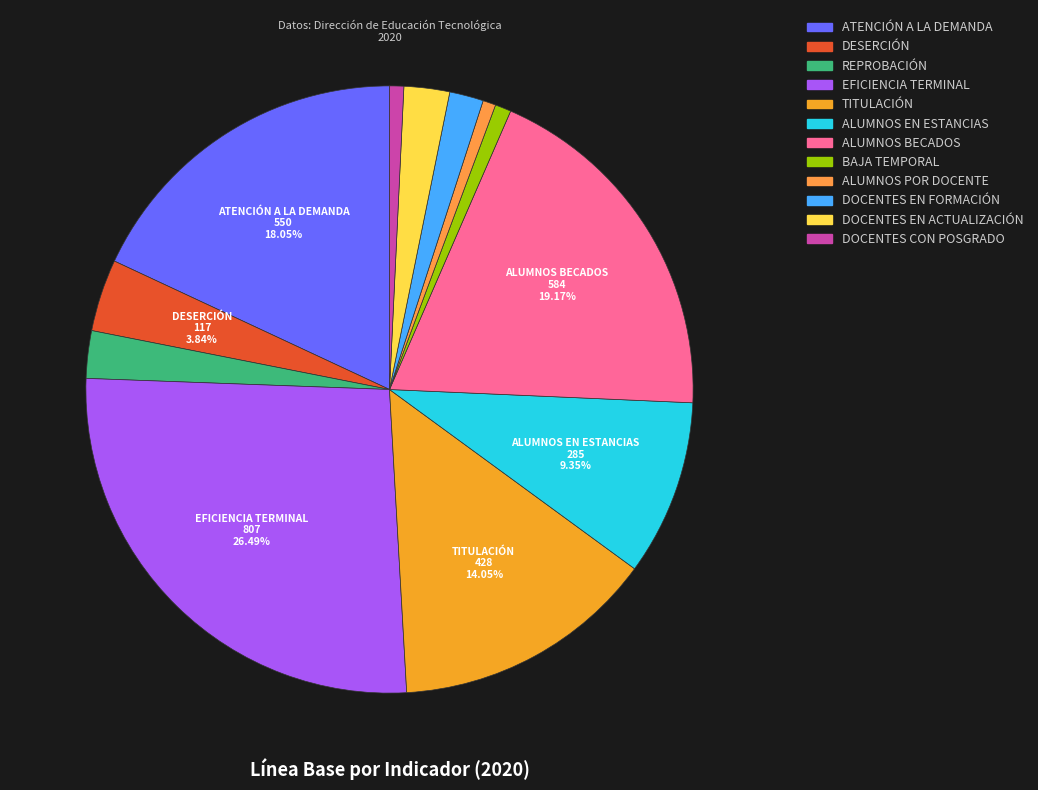

To the nearest percent, what is the average slice percentage?

8%